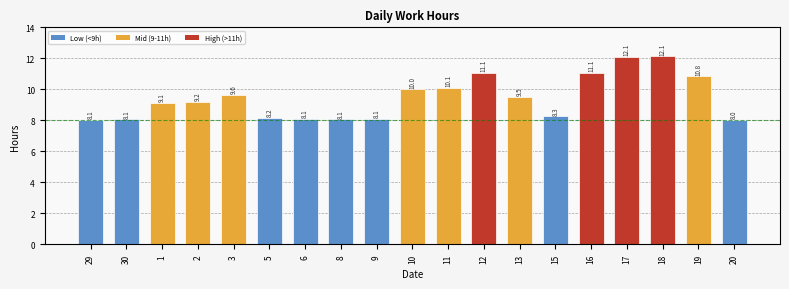

Reading right to left, what are all the values shown in this chart?

8.0	10.8	12.1	12.1	11.1	8.3	9.5	11.1	10.1	10.0	8.1	8.1	8.1	8.2	9.6	9.2	9.1	8.1	8.1